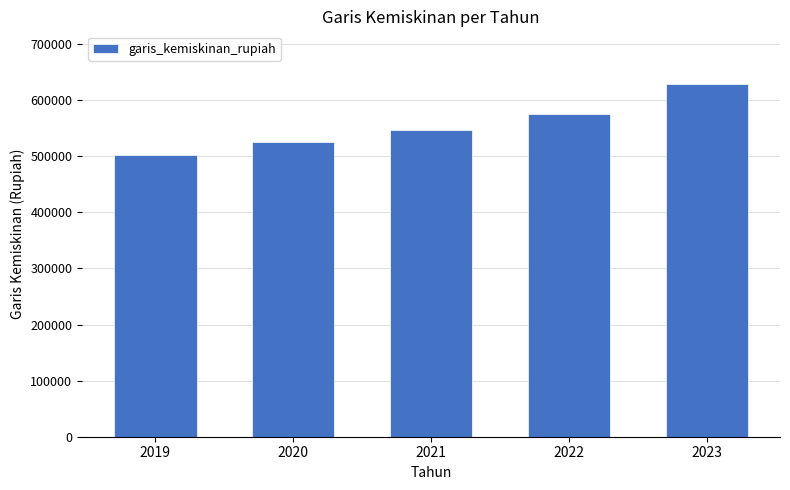

Does the chart contain stacked bars?

No